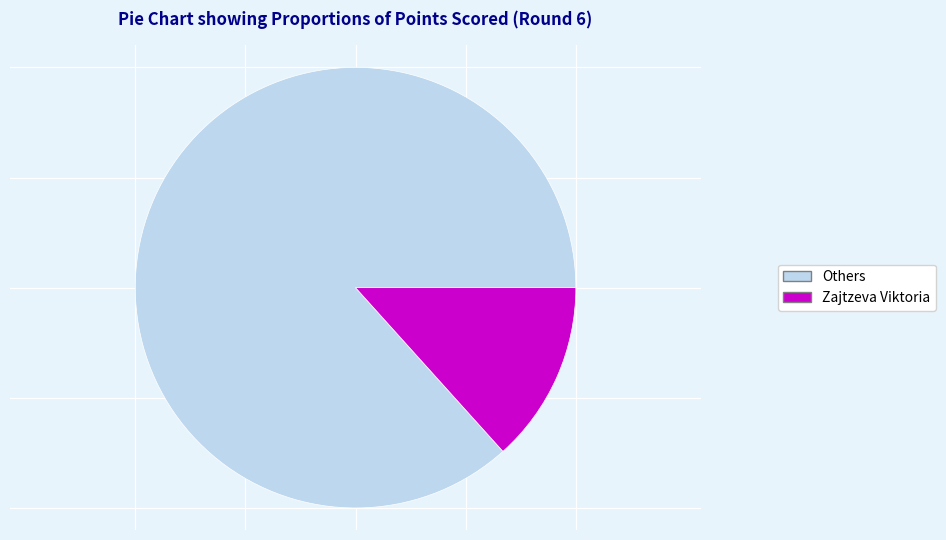

True or false: Zajtzeva Viktoria accounts for 13% of the total.

True